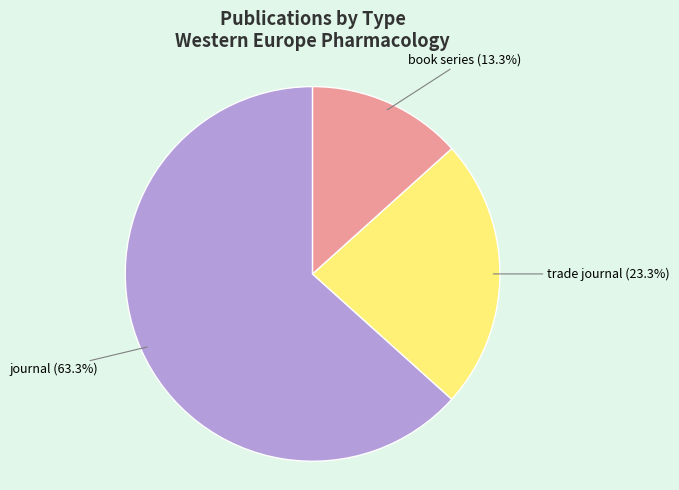

Approximately how many times larger is the value at book series compared to trade journal?

0.6